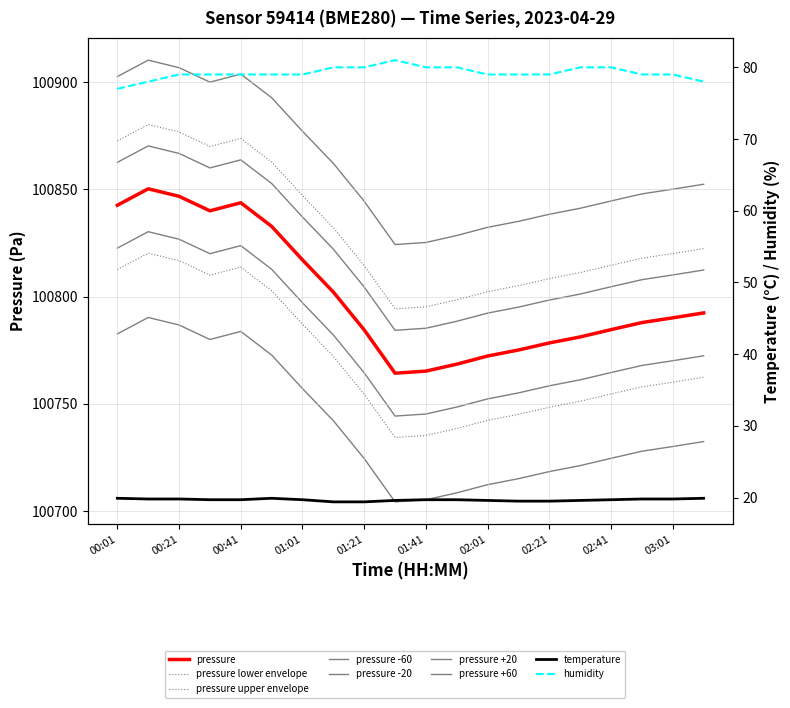

Reading left to right, transcribe all the data shown in this chart.

pressure: 00:01=100842.6	00:11=100850.3	00:21=100846.8	00:31=100840.0	00:41=100843.8	00:51=100832.8	01:01=100817.1	01:11=100802.1	01:21=100784.5	01:31=100764.3	01:41=100765.2	01:51=100768.5	02:01=100772.3	02:11=100775.1	02:21=100778.4	02:31=100781.2	02:41=100784.6	02:51=100787.9	03:01=100790.1	03:11=100792.4
temperature: 00:01=19.9	00:11=19.8	00:21=19.8	00:31=19.7	00:41=19.7	00:51=19.9	01:01=19.7	01:11=19.4	01:21=19.4	01:31=19.6	01:41=19.7	01:51=19.7	02:01=19.6	02:11=19.5	02:21=19.5	02:31=19.6	02:41=19.7	02:51=19.8	03:01=19.8	03:11=19.9
humidity: 00:01=77.0	00:11=78.0	00:21=79.0	00:31=79.0	00:41=79.0	00:51=79.0	01:01=79.0	01:11=80.0	01:21=80.0	01:31=81.0	01:41=80.0	01:51=80.0	02:01=79.0	02:11=79.0	02:21=79.0	02:31=80.0	02:41=80.0	02:51=79.0	03:01=79.0	03:11=78.0